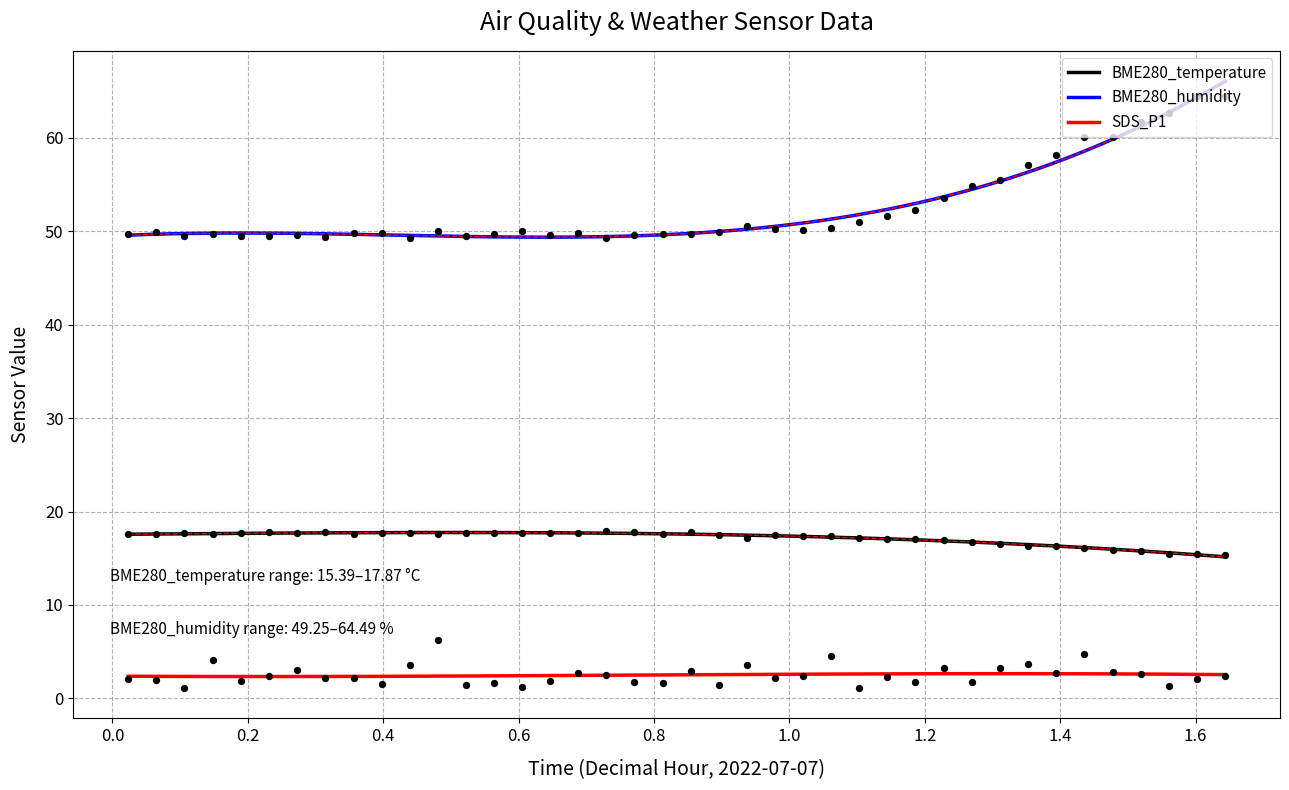

True or false: BME280_humidity and BME280_temperature cross at least once.

False